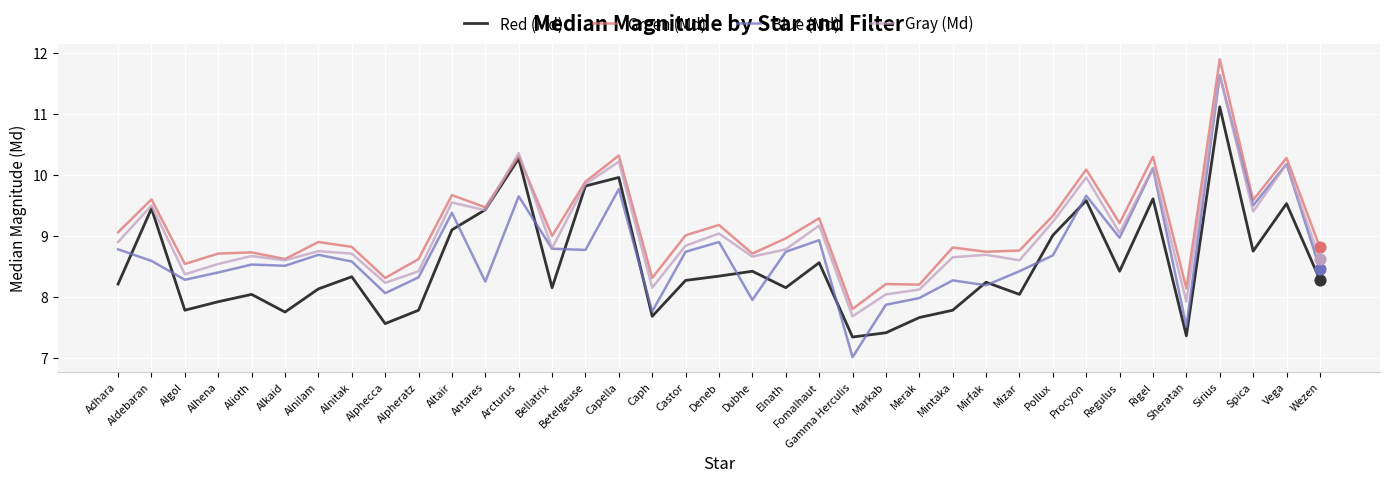

Which series has the largest total across all categories?

Green (Md)